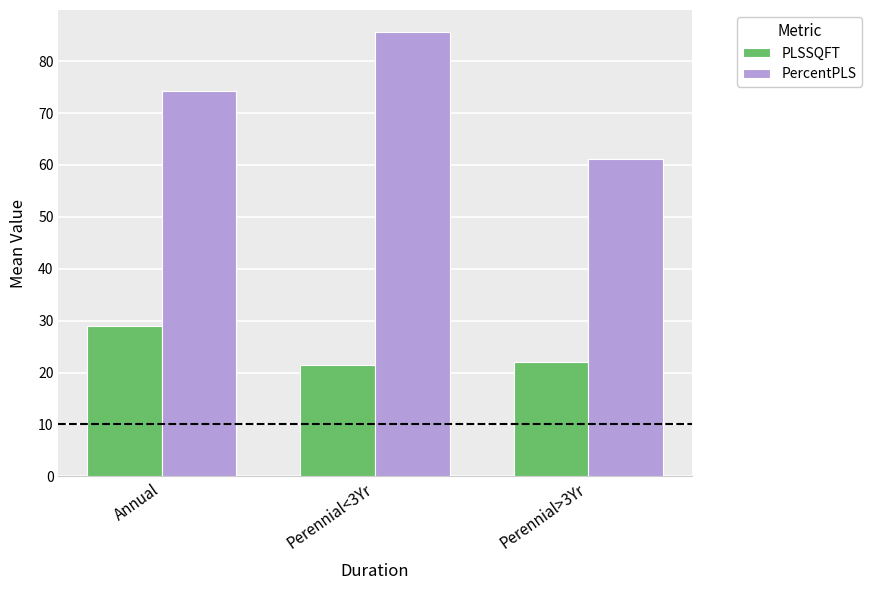

Rank the series by their average value, from highest to lowest.

PercentPLS, PLSSQFT